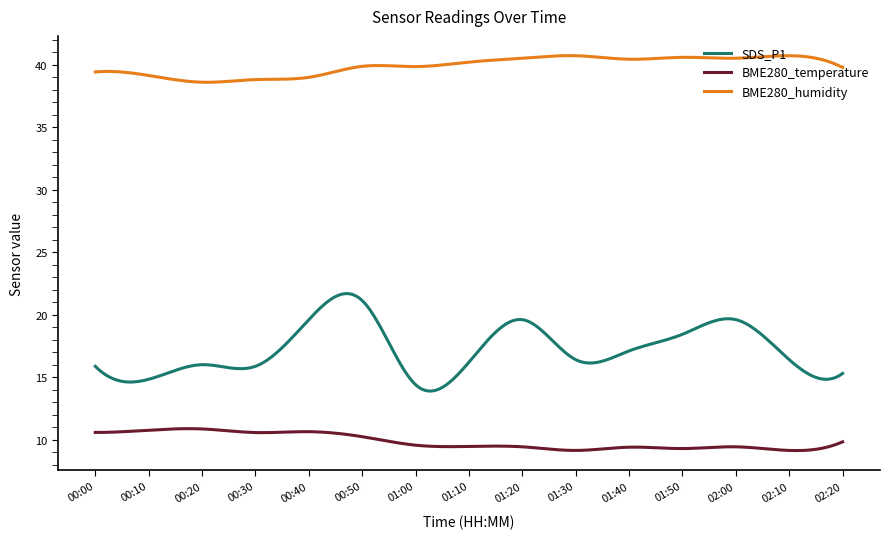

True or false: BME280_humidity and BME280_temperature intersect in this chart.

False